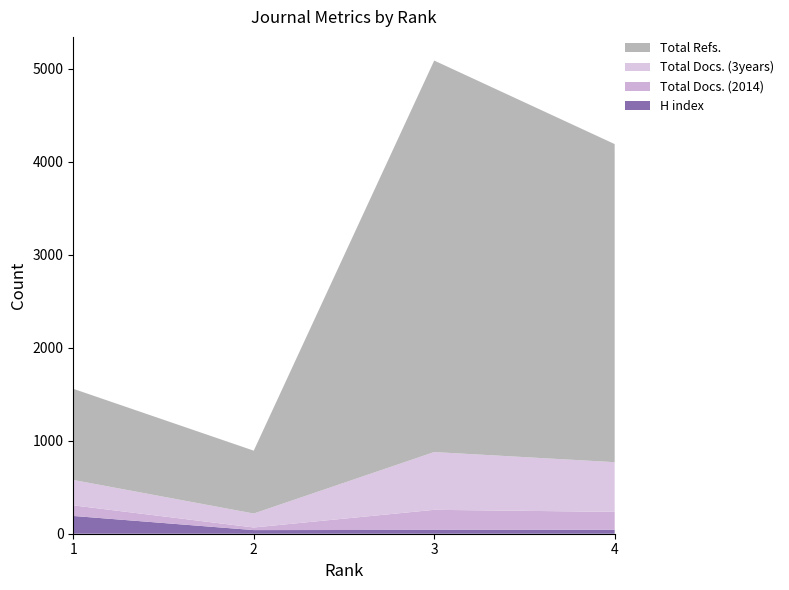

Reading left to right, what are all the values shown in this chart?

H index: 1=191	2=39	3=41	4=42
Total Docs. (2014): 1=114	2=28	3=216	4=193
Total Docs. (3years): 1=273	2=150	3=621	4=534
Total Refs.: 1=980	2=676	3=4209	4=3420